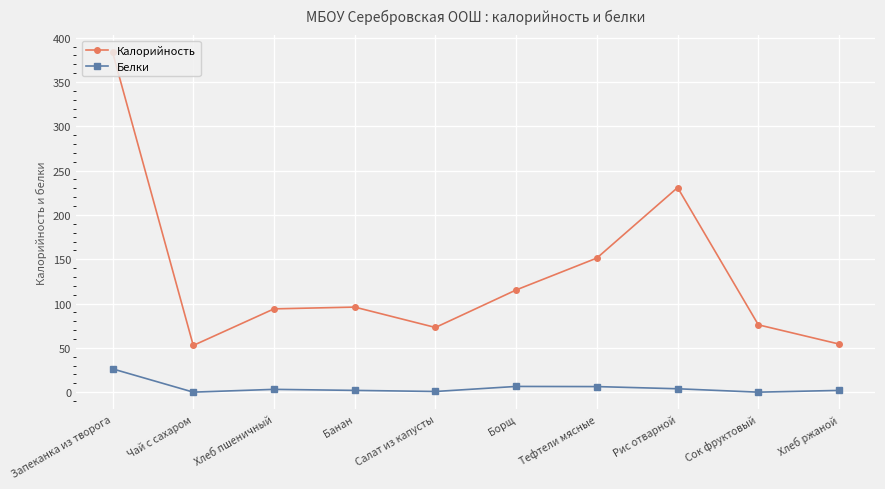

True or false: Калорийность and Белки cross at least once.

False